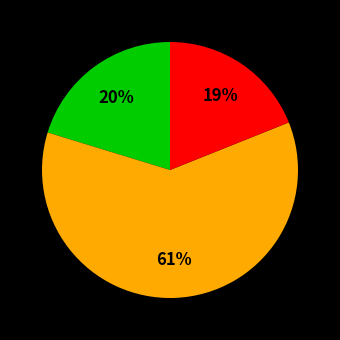

To the nearest percent, what is the difference between the largest and smallest slice percentages?

42%